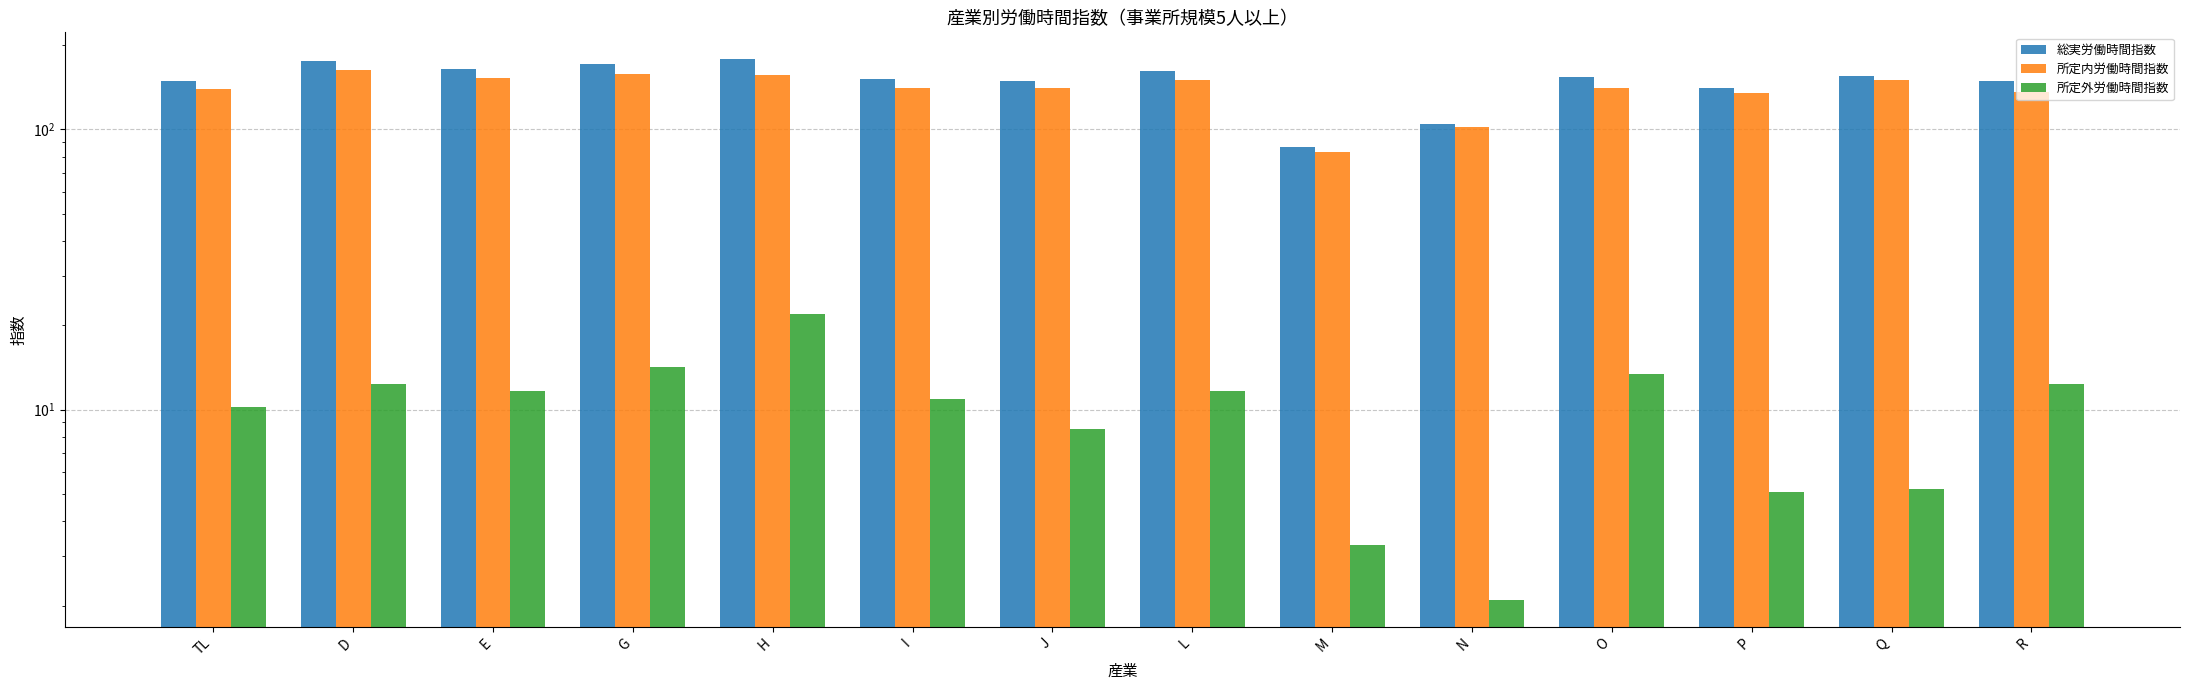

True or false: 所定内労働時間指数 has a value of 254.5 at L.

False